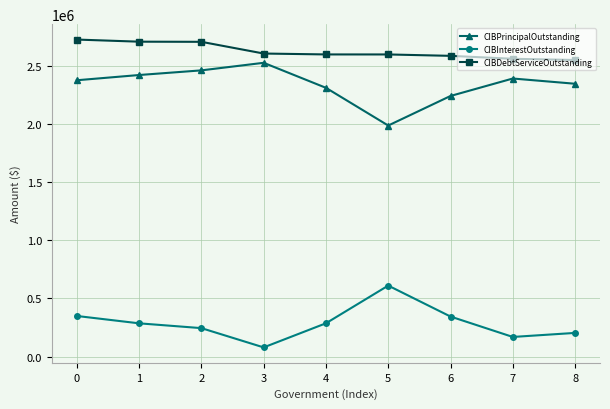

What is the difference between the highest and lowest values at 2?

2460000.0